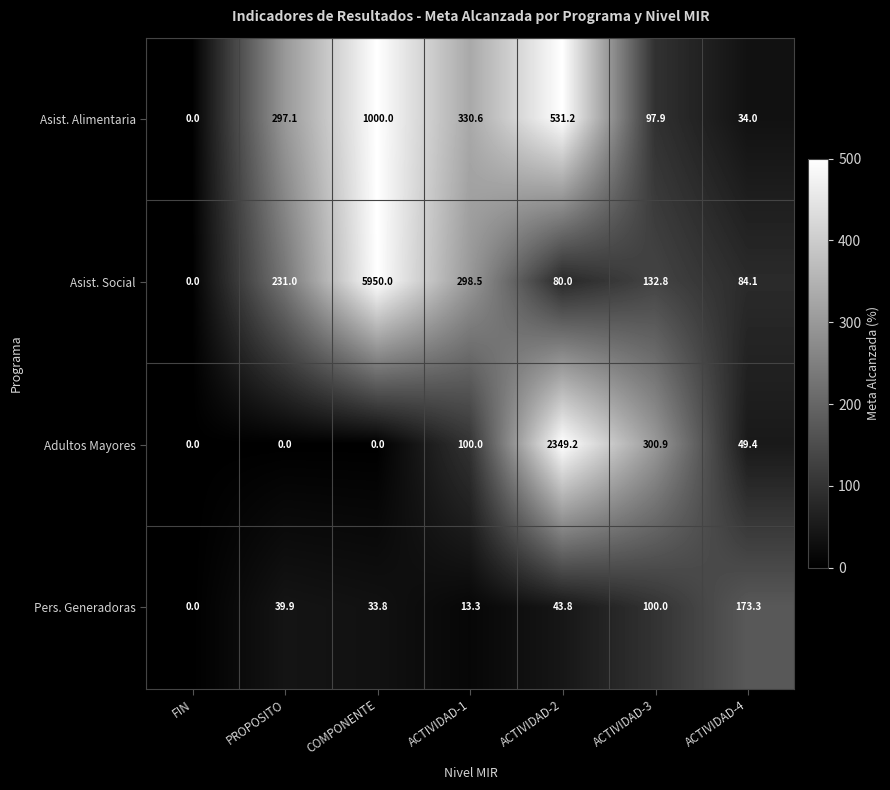

Rank the series at ACTIVIDAD-2 from lowest to highest value.

Pers. Generadoras, Asist. Social, Asist. Alimentaria, Adultos Mayores